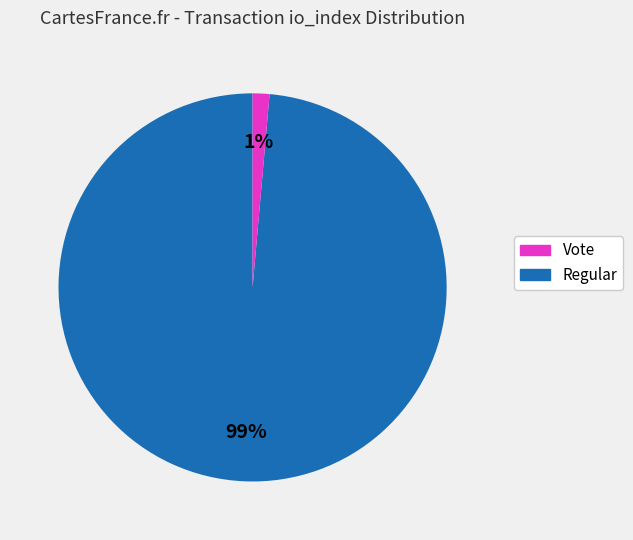

To the nearest percent, what is the average slice percentage?

50%